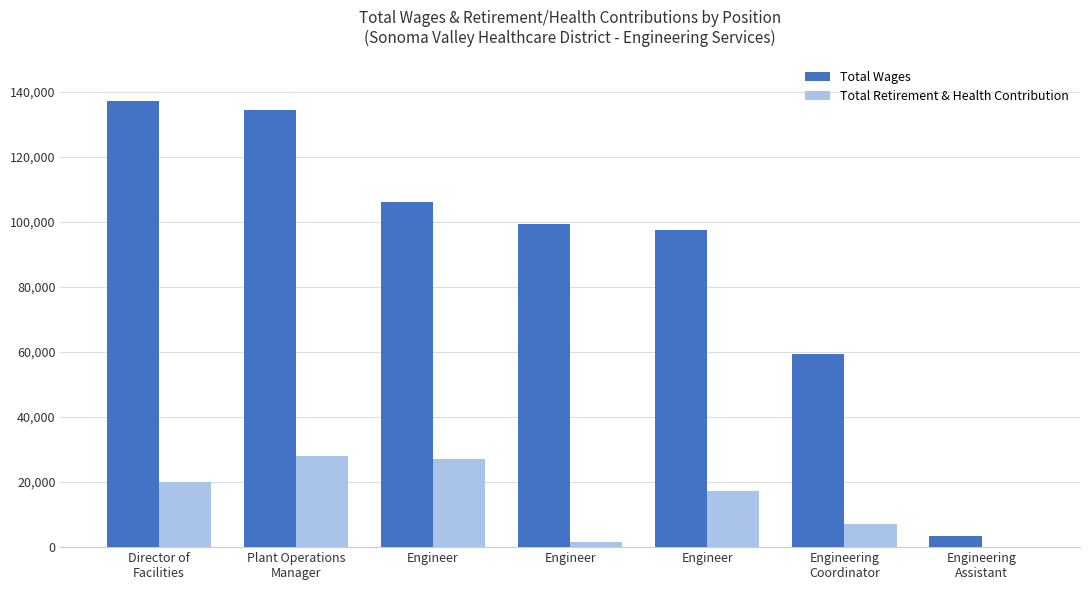

Reading left to right, what are all the values shown in this chart?

Total Wages: 137375	134446	106181	99389	97523	59369	3389
Total Retirement & Health Contribution: 19901	27939	26970	1717	17326	7203	0